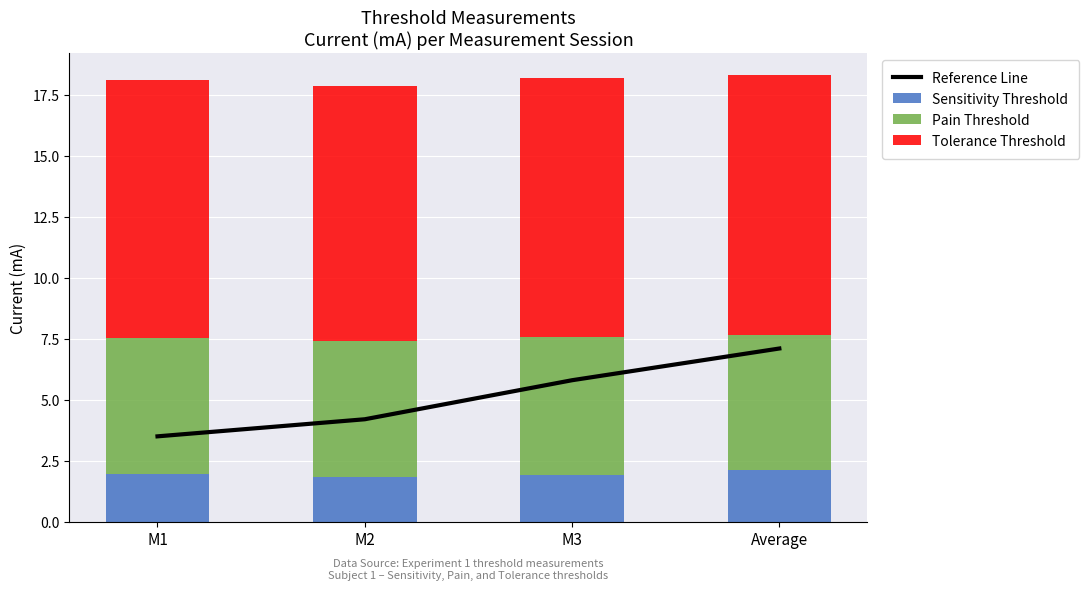

At which label does Reference Line first exceed 5?

M3